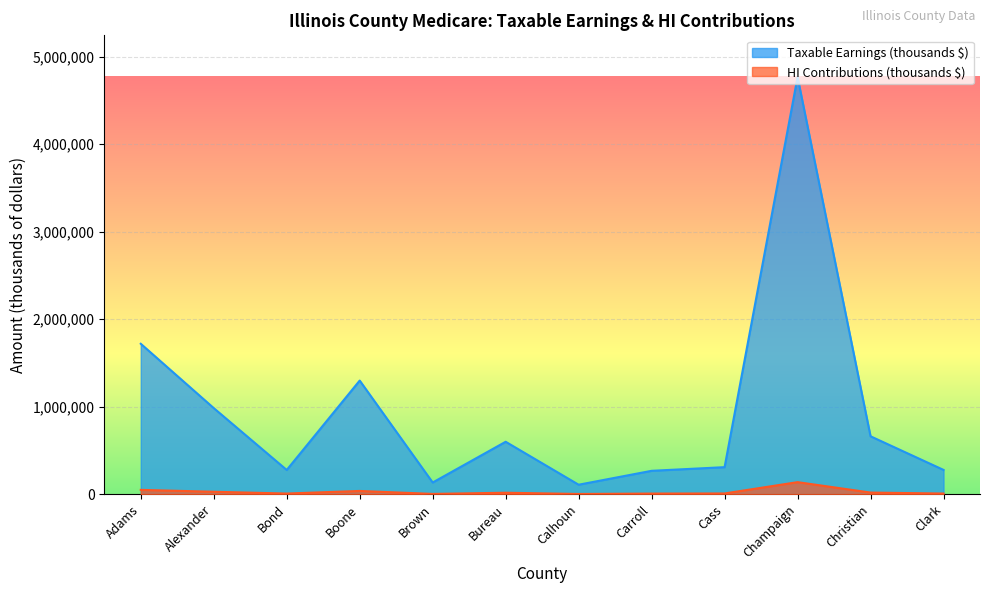

Is it true that Taxable Earnings (thousands $) equals 984360 at Alexander?

True